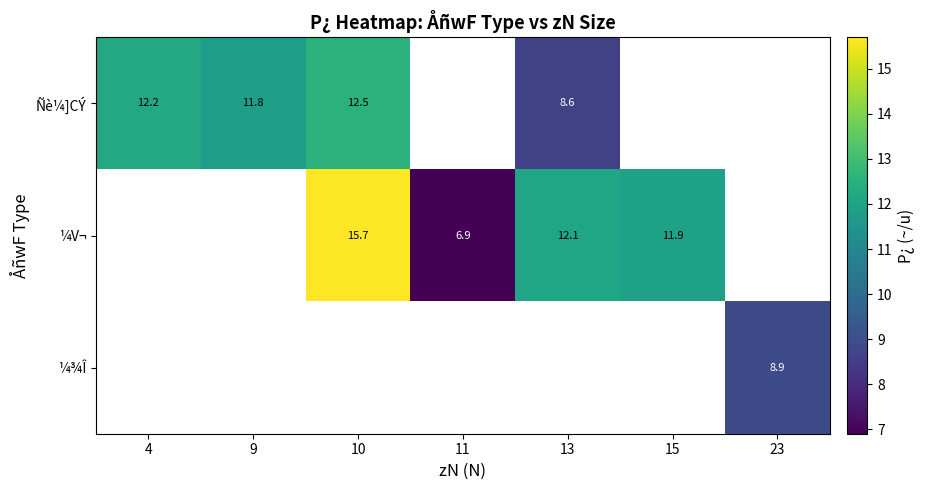

The value of ¼V¬ at 15 is 11.9. True or false?

True